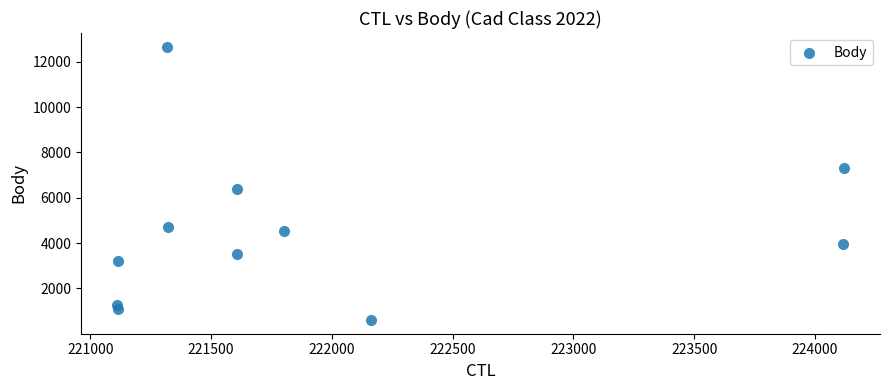

What Y value in the scatter plot is closest to 6634?

6397